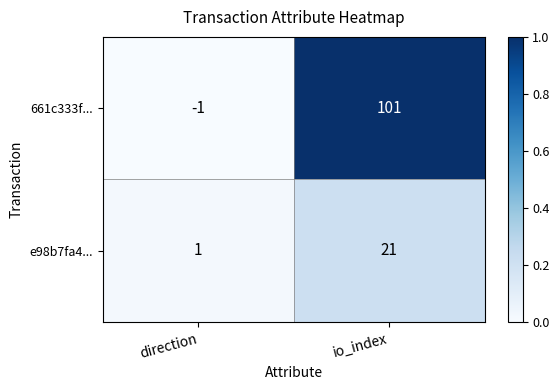

What is the sum of all e98b7fa4... values?

22